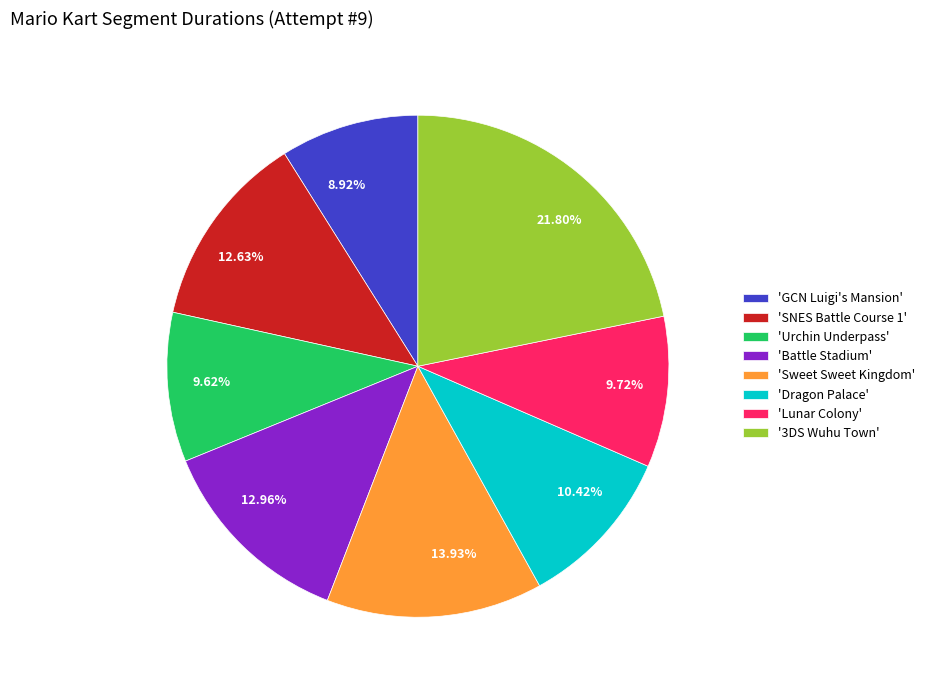

To the nearest percent, what is the average slice percentage?

12%